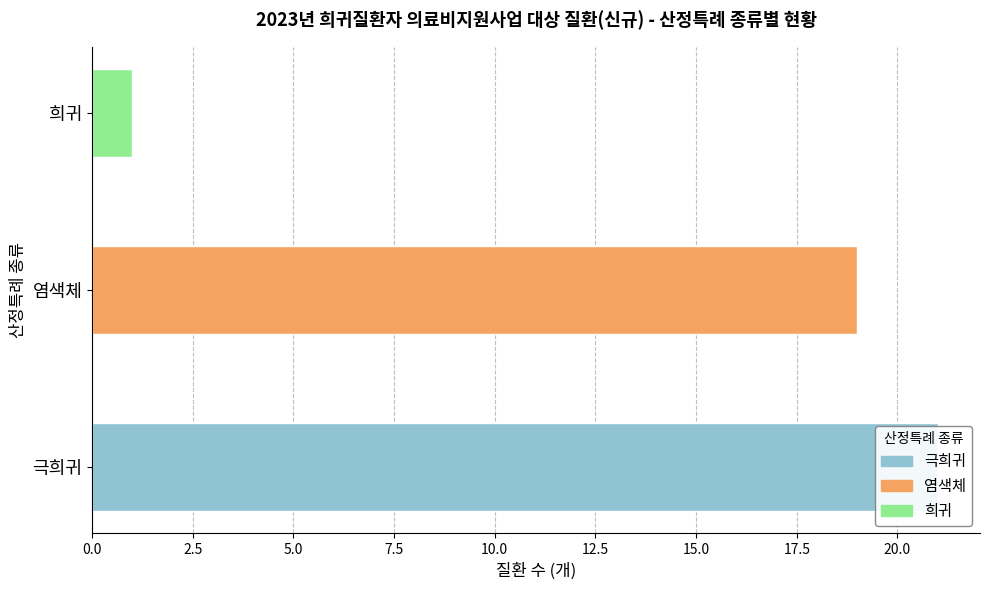

Rank the categories by value from lowest to highest.

희귀, 염색체, 극희귀